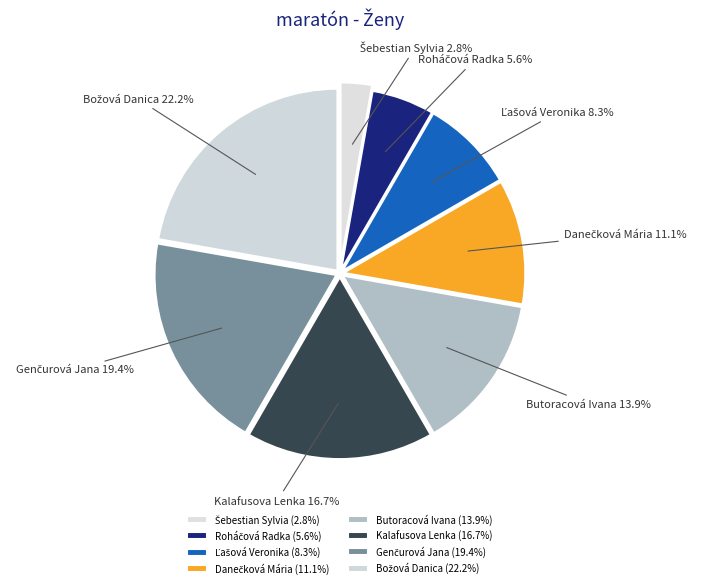

Does any single category account for the majority?

No